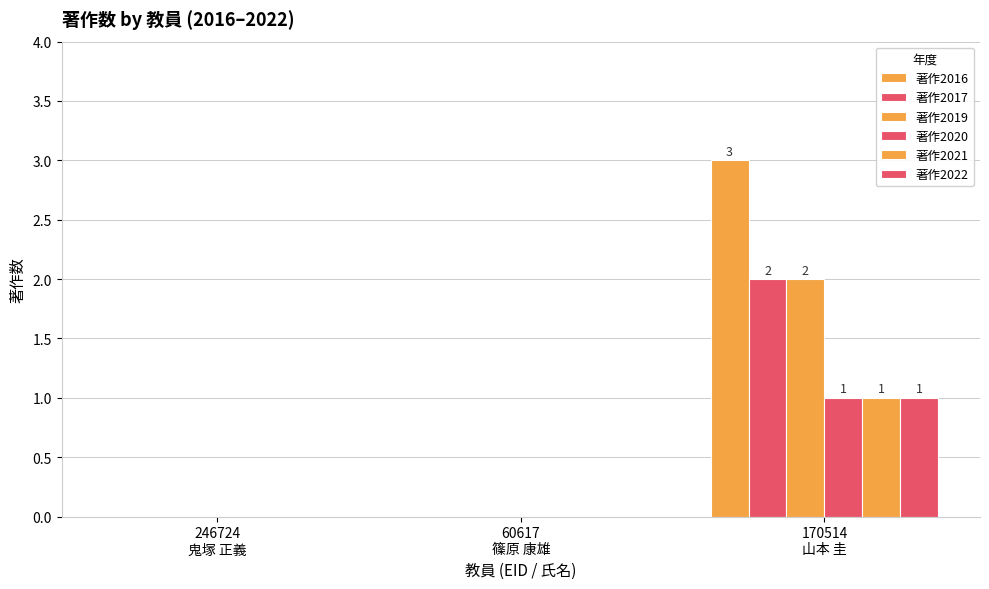

Rank the series by their maximum value, from lowest to highest.

著作2020, 著作2021, 著作2022, 著作2017, 著作2019, 著作2016